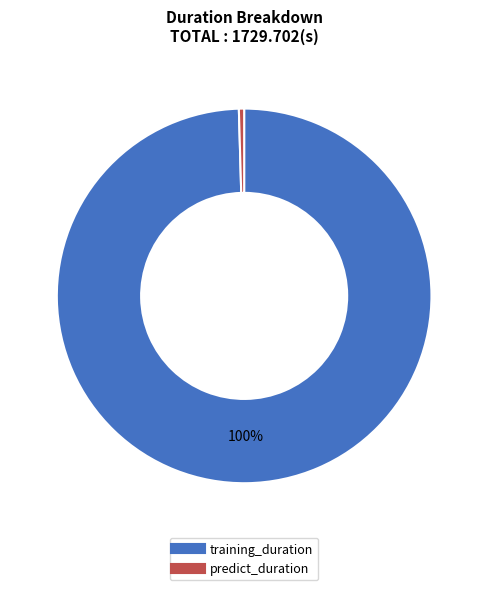

Is it true that predict_duration is 0% of the pie?

True